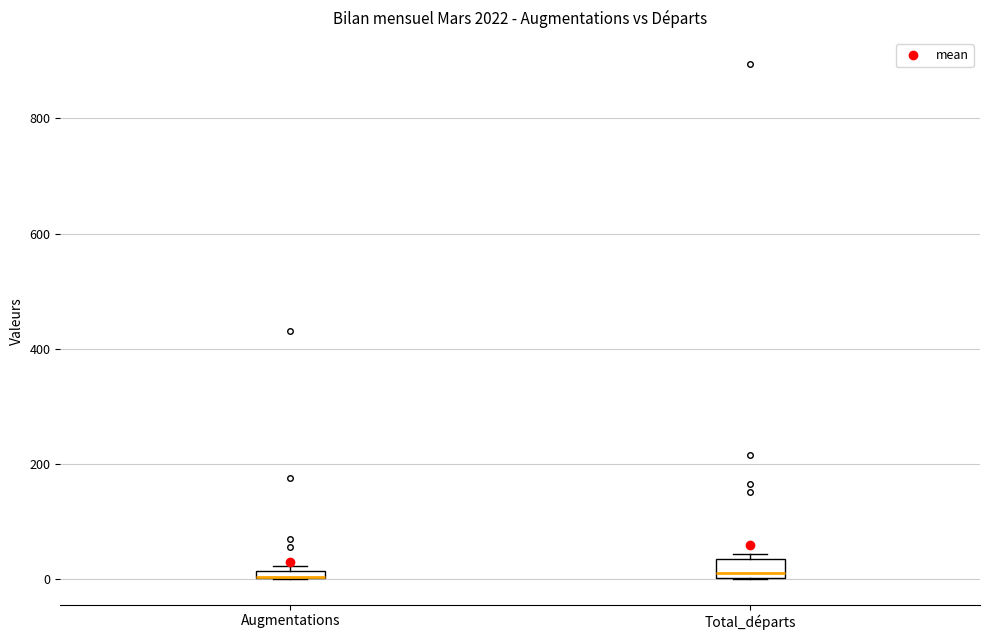

Where is the upper edge of the box for Augmentations on the y-axis? The values are not printed on the chart, so give them approximately, as read against the axis.

20